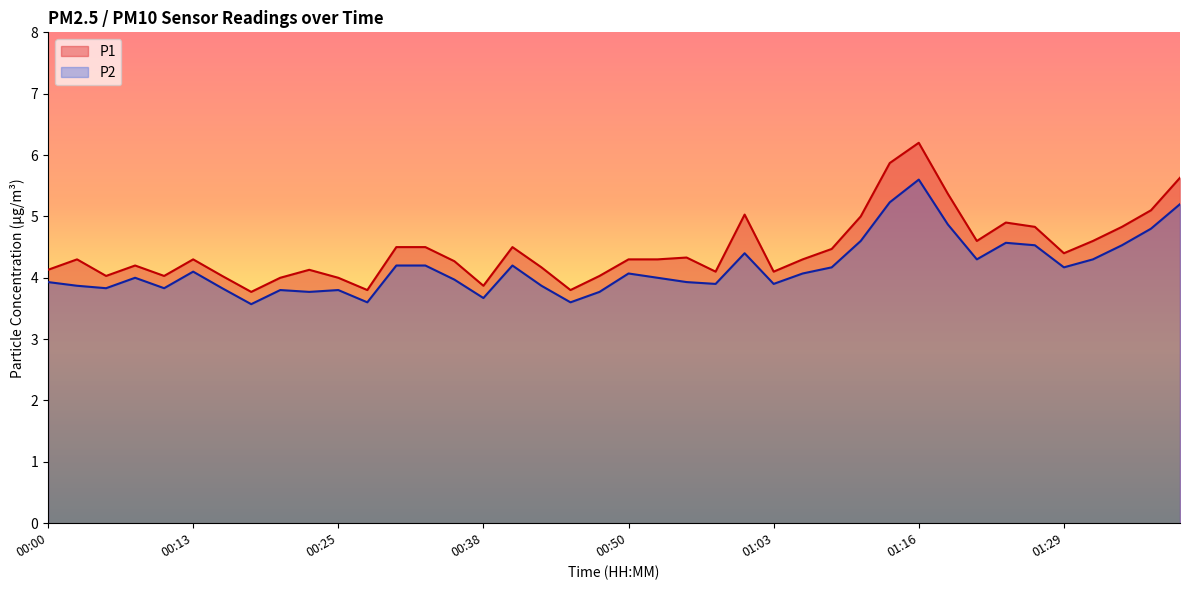

Reading left to right, what are all the values shown in this chart?

P1: 00:00=4.1	00:03=4.3	00:05=4.0	00:08=4.2	00:10=4.0	00:13=4.3	00:15=4.0	00:18=3.8	00:20=4.0	00:23=4.1	00:25=4.0	00:28=3.8	00:30=4.5	00:33=4.5	00:35=4.3	00:38=3.9	00:40=4.5	00:43=4.2	00:45=3.8	00:48=4.0	00:50=4.3	00:53=4.3	00:55=4.3	00:58=4.1	01:00=5.0	01:03=4.1	01:06=4.3	01:08=4.5	01:11=5.0	01:14=5.9	01:16=6.2	01:19=5.4	01:21=4.6	01:24=4.9	01:26=4.8	01:29=4.4	01:31=4.6	01:34=4.8	01:36=5.1	01:39=5.6
P2: 00:00=3.9	00:03=3.9	00:05=3.8	00:08=4.0	00:10=3.8	00:13=4.1	00:15=3.8	00:18=3.6	00:20=3.8	00:23=3.8	00:25=3.8	00:28=3.6	00:30=4.2	00:33=4.2	00:35=4.0	00:38=3.7	00:40=4.2	00:43=3.9	00:45=3.6	00:48=3.8	00:50=4.1	00:53=4.0	00:55=3.9	00:58=3.9	01:00=4.4	01:03=3.9	01:06=4.1	01:08=4.2	01:11=4.6	01:14=5.2	01:16=5.6	01:19=4.9	01:21=4.3	01:24=4.6	01:26=4.5	01:29=4.2	01:31=4.3	01:34=4.5	01:36=4.8	01:39=5.2